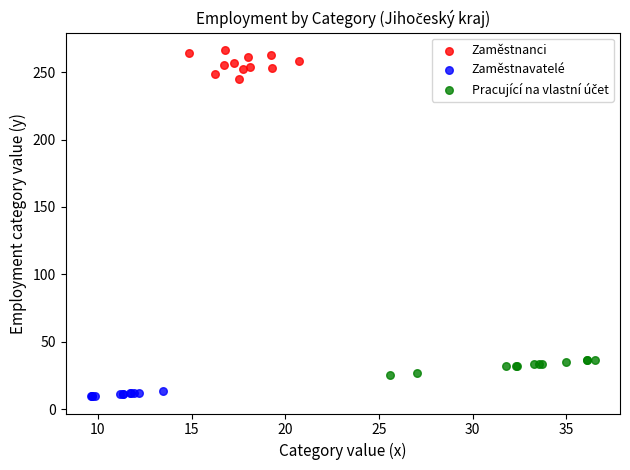

Which series reaches the maximum Y coordinate?

Zaměstnanci